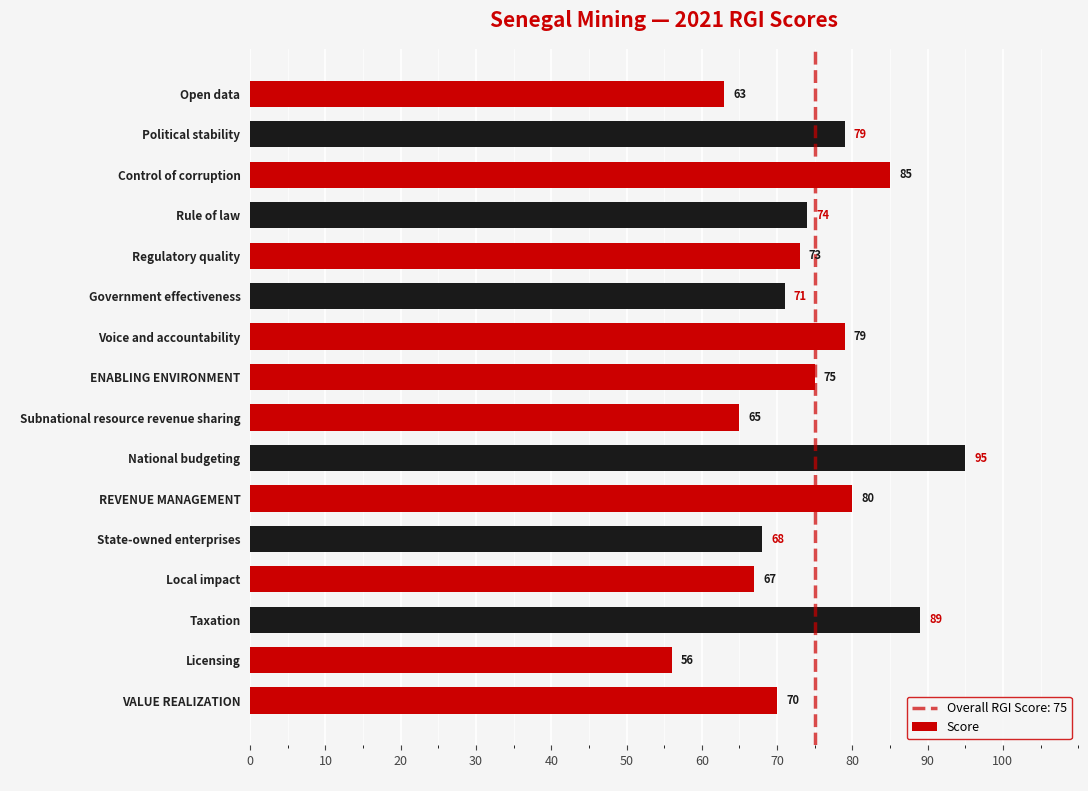

How many distinct data groups are displayed?

1